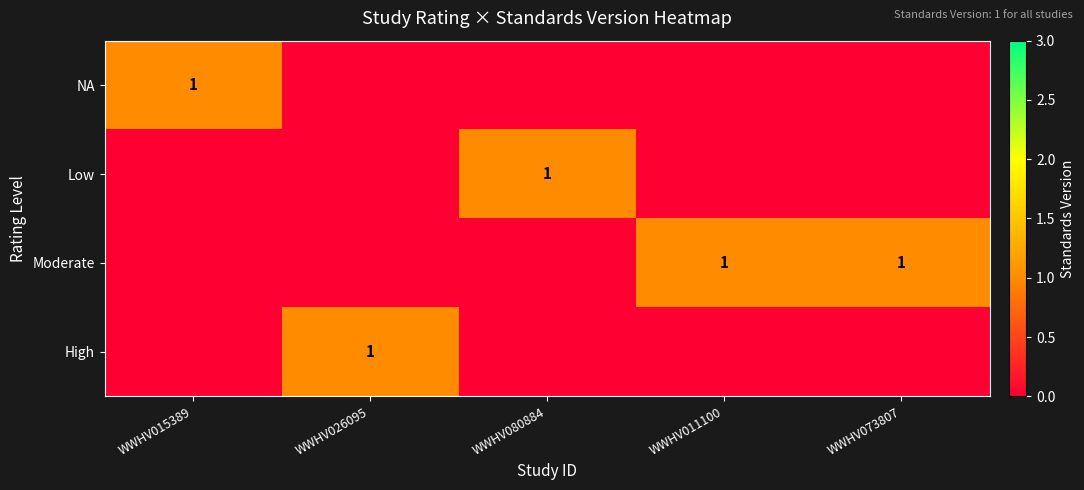

True or false: Moderate has a value of 1 at WWHV073807.

True